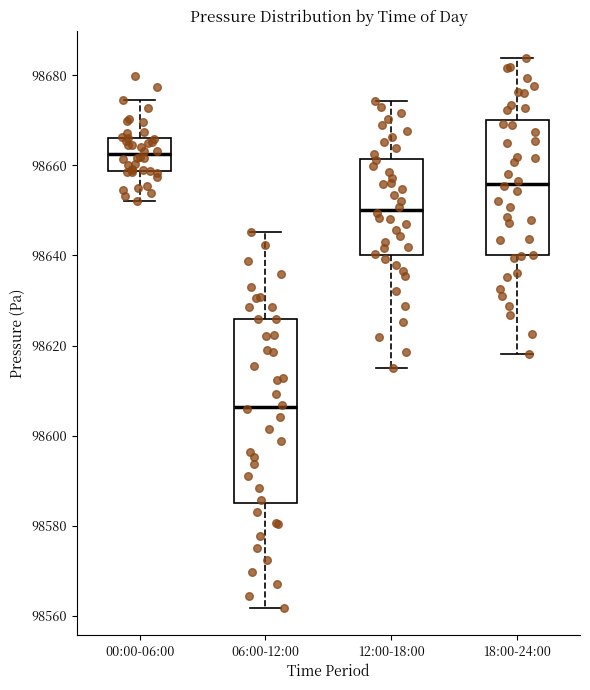

Where does the upper whisker of the box for 18:00-24:00 end on the y-axis? The values are not printed on the chart, so give them approximately, as read against the axis.

98684